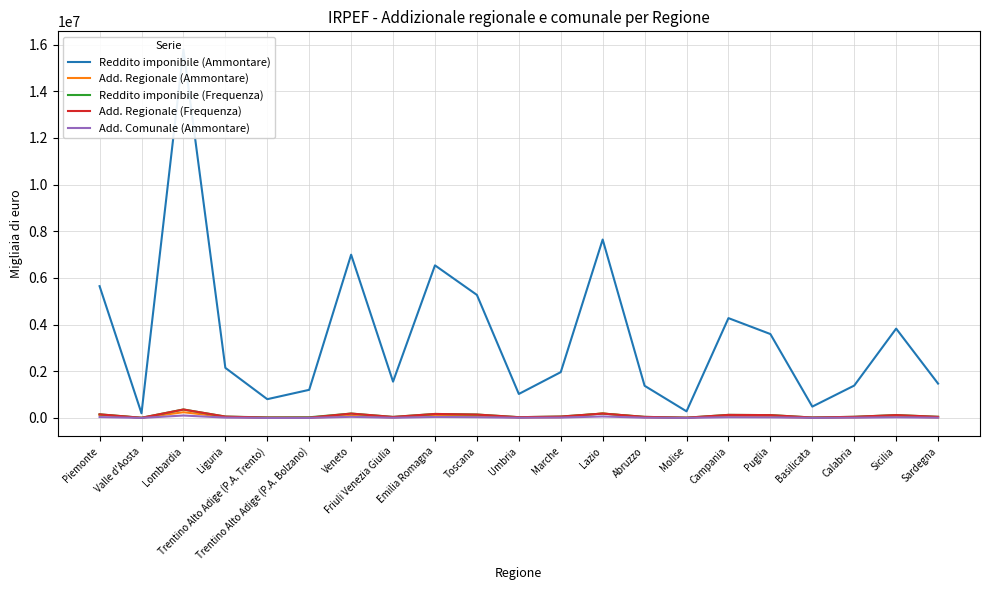

At which category does the chart reach its minimum across all series?

Trentino Alto Adige (P.A. Trento)